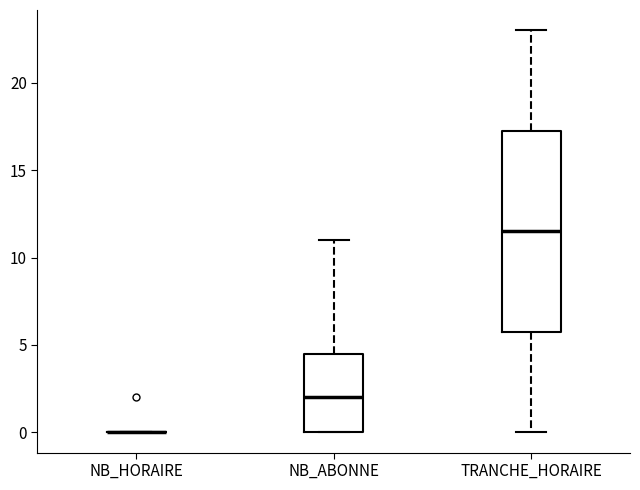

Where does the upper whisker of the box for TRANCHE_HORAIRE end on the y-axis? The values are not printed on the chart, so give them approximately, as read against the axis.

23.0